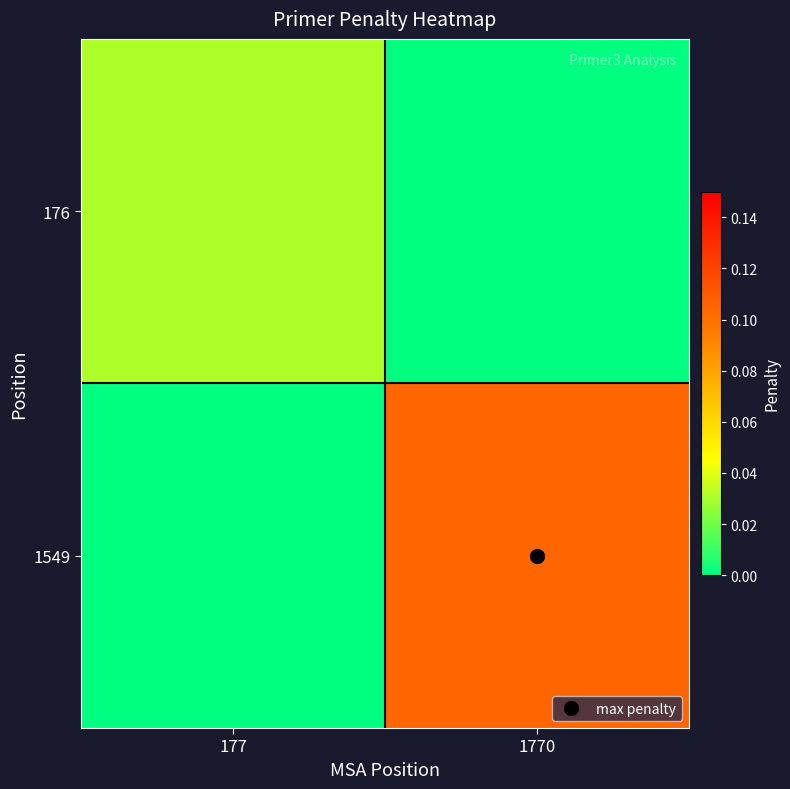

Rank the series by their average value, from highest to lowest.

1549, 176